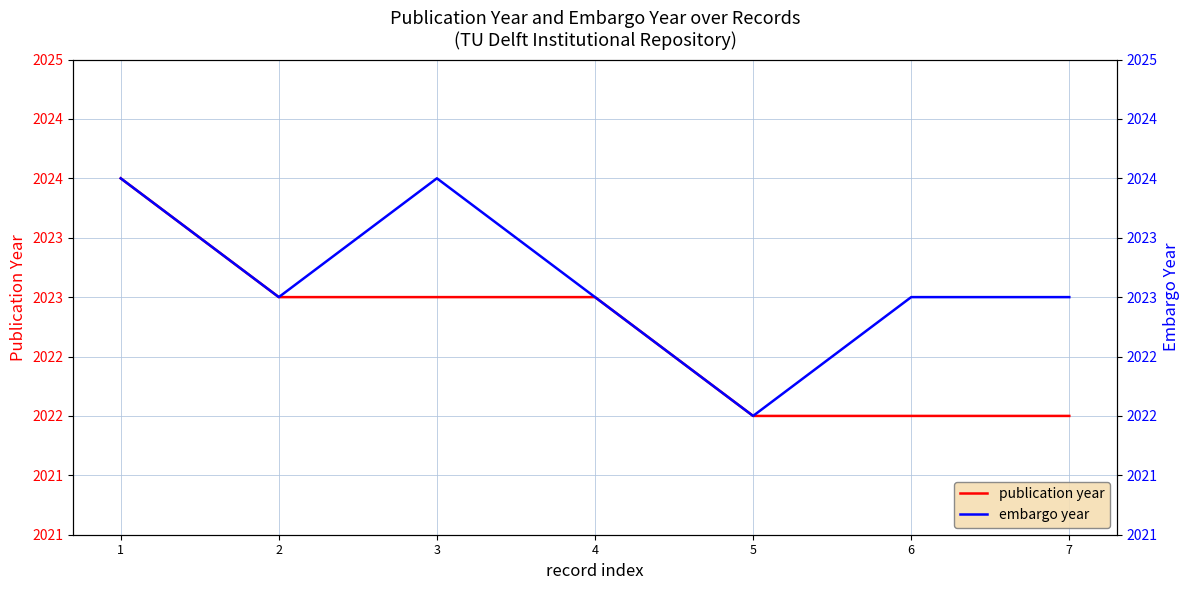

At which label does publication year reach its minimum?

5